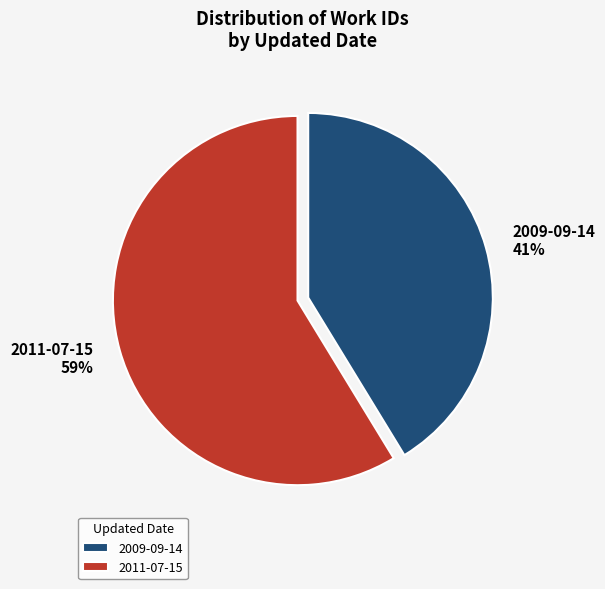

Rank the categories by value from lowest to highest.

2009-09-14, 2011-07-15